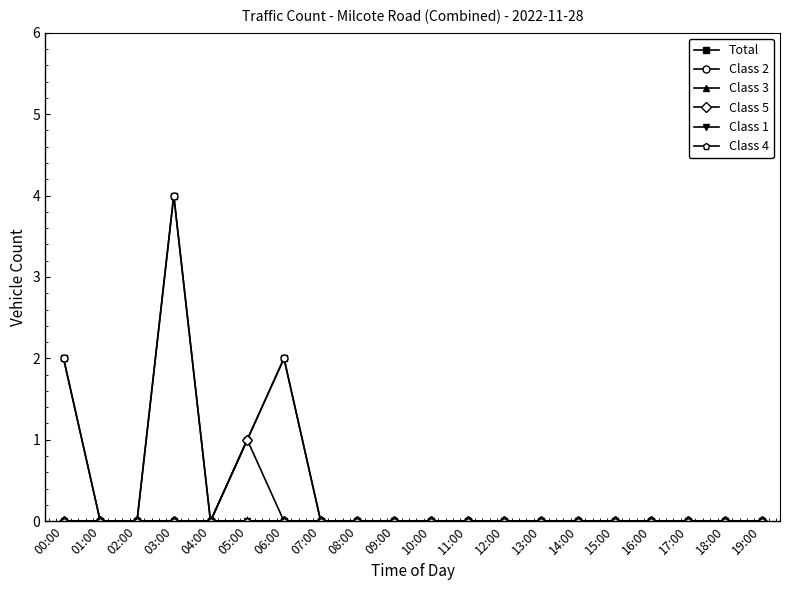

Between 07:00 and 17:00, which series saw the biggest shift?

Total